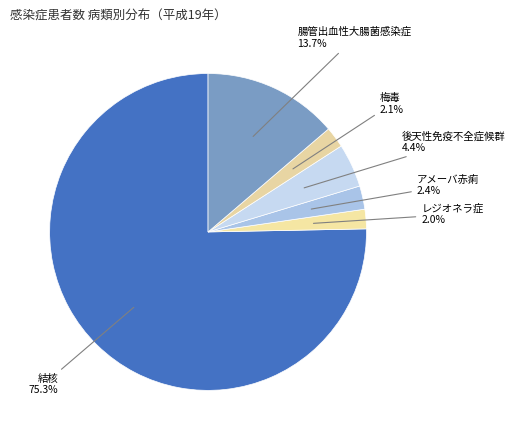

Is there any slice that represents more than half of the pie?

Yes